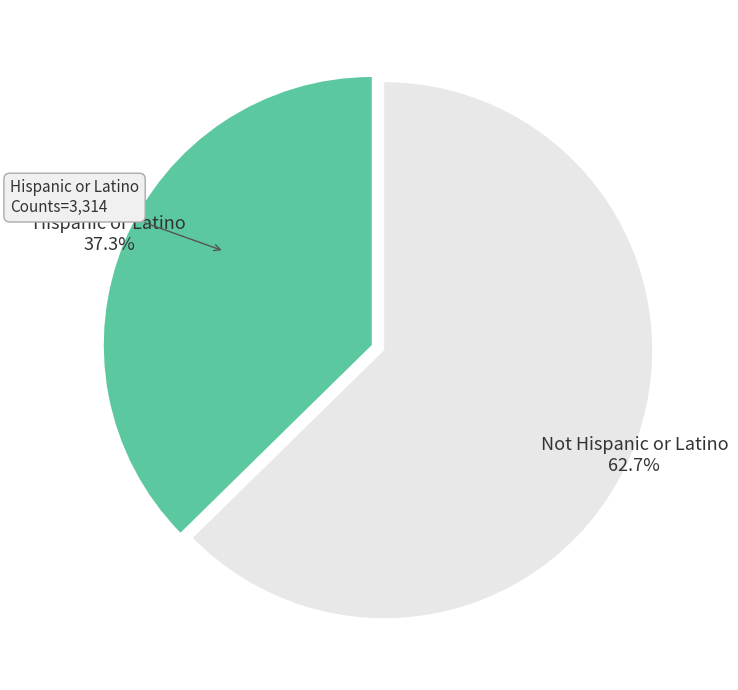

To the nearest percent, what is the combined percentage of Hispanic or Latino and Not Hispanic or Latino?

100%